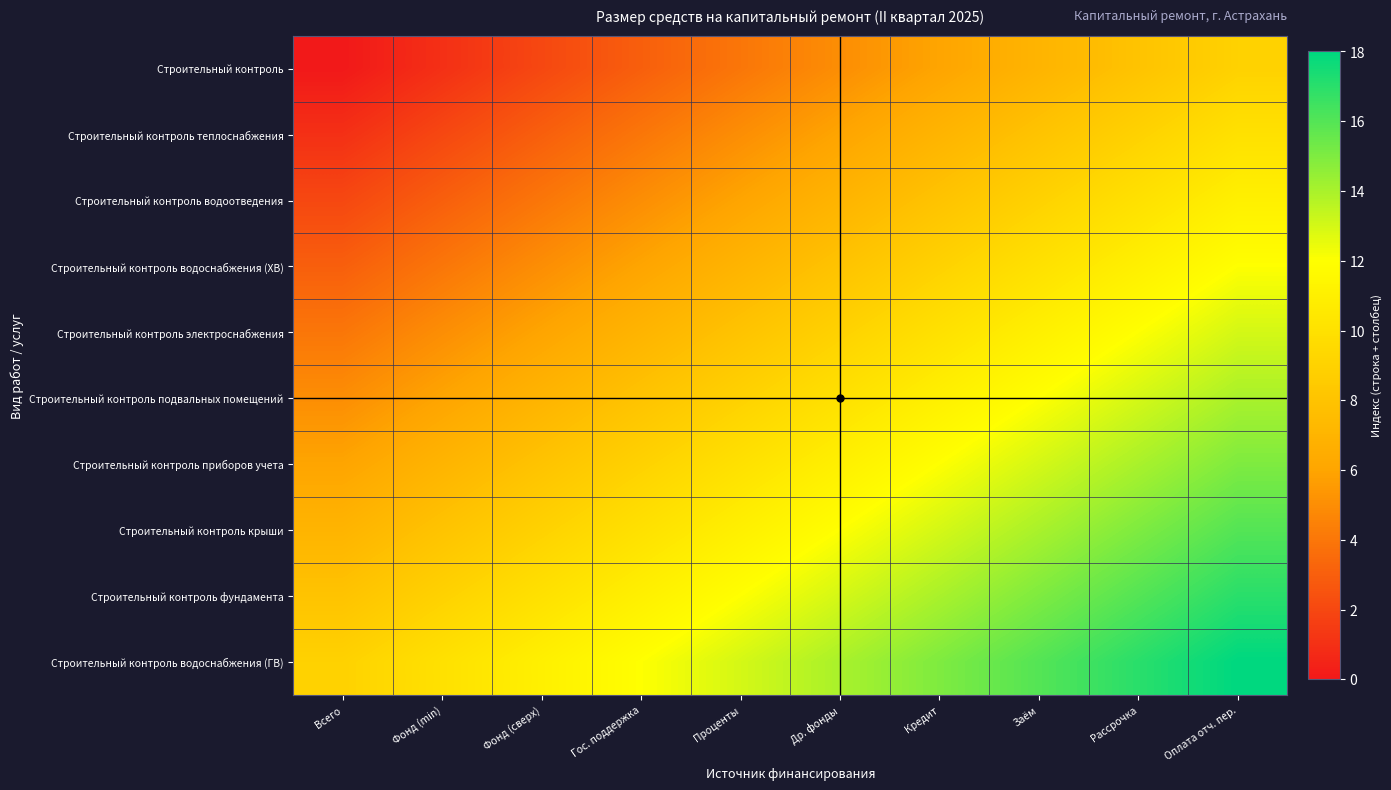

Reading left to right, extract all data points from this chart.

Строительный контроль: Всего=0	Фонд (min)=1	Фонд (сверх)=2	Гос. поддержка=3	Проценты=4	Др. фонды=5	Кредит=6	Заём=7	Рассрочка=8	Оплата отч. пер.=9
Строительный контроль теплоснабжения: Всего=1	Фонд (min)=2	Фонд (сверх)=3	Гос. поддержка=4	Проценты=5	Др. фонды=6	Кредит=7	Заём=8	Рассрочка=9	Оплата отч. пер.=10
Строительный контроль водоотведения: Всего=2	Фонд (min)=3	Фонд (сверх)=4	Гос. поддержка=5	Проценты=6	Др. фонды=7	Кредит=8	Заём=9	Рассрочка=10	Оплата отч. пер.=11
Строительный контроль водоснабжения (ХВ): Всего=3	Фонд (min)=4	Фонд (сверх)=5	Гос. поддержка=6	Проценты=7	Др. фонды=8	Кредит=9	Заём=10	Рассрочка=11	Оплата отч. пер.=12
Строительный контроль электроснабжения: Всего=4	Фонд (min)=5	Фонд (сверх)=6	Гос. поддержка=7	Проценты=8	Др. фонды=9	Кредит=10	Заём=11	Рассрочка=12	Оплата отч. пер.=13
Строительный контроль подвальных помещений: Всего=5	Фонд (min)=6	Фонд (сверх)=7	Гос. поддержка=8	Проценты=9	Др. фонды=10	Кредит=11	Заём=12	Рассрочка=13	Оплата отч. пер.=14
Строительный контроль приборов учета: Всего=6	Фонд (min)=7	Фонд (сверх)=8	Гос. поддержка=9	Проценты=10	Др. фонды=11	Кредит=12	Заём=13	Рассрочка=14	Оплата отч. пер.=15
Строительный контроль крыши: Всего=7	Фонд (min)=8	Фонд (сверх)=9	Гос. поддержка=10	Проценты=11	Др. фонды=12	Кредит=13	Заём=14	Рассрочка=15	Оплата отч. пер.=16
Строительный контроль фундамента: Всего=8	Фонд (min)=9	Фонд (сверх)=10	Гос. поддержка=11	Проценты=12	Др. фонды=13	Кредит=14	Заём=15	Рассрочка=16	Оплата отч. пер.=17
Строительный контроль водоснабжения (ГВ): Всего=9	Фонд (min)=10	Фонд (сверх)=11	Гос. поддержка=12	Проценты=13	Др. фонды=14	Кредит=15	Заём=16	Рассрочка=17	Оплата отч. пер.=18